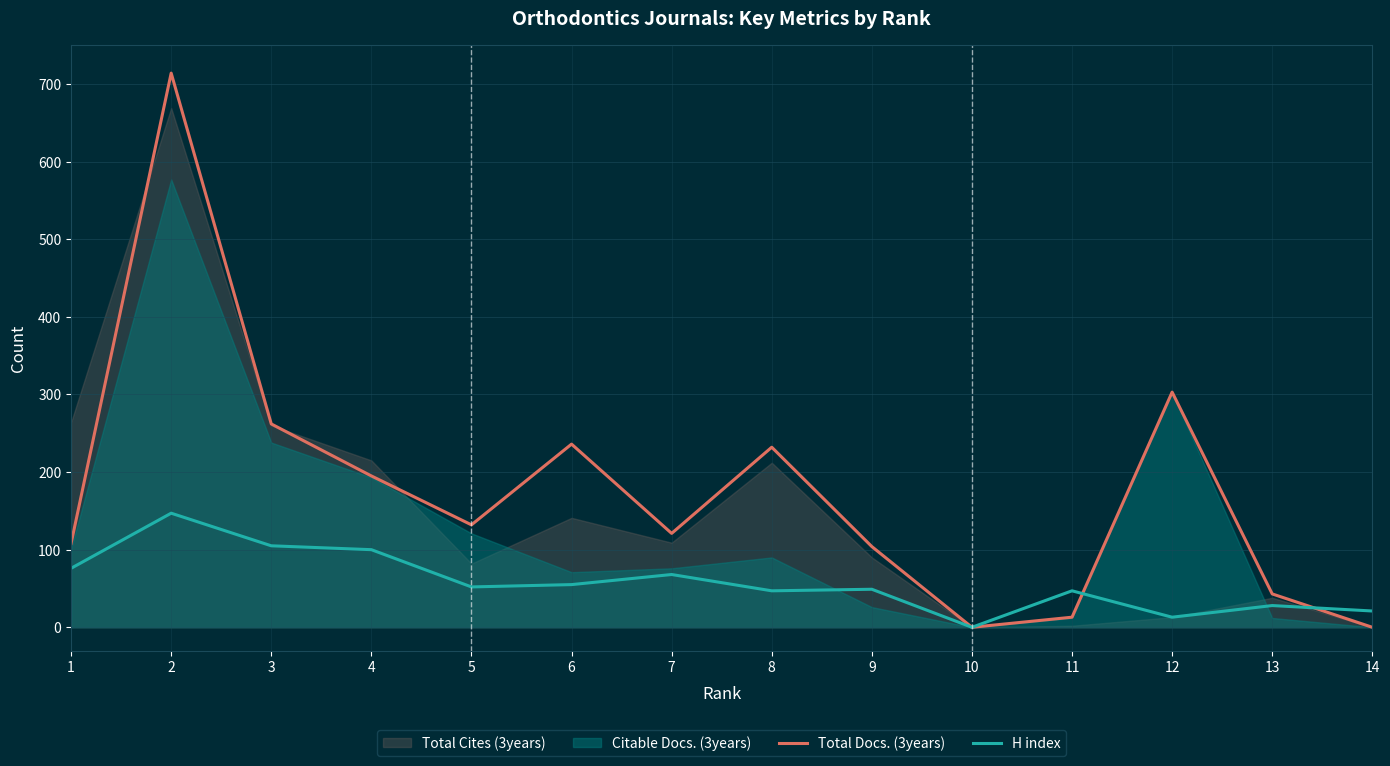

What is the value of the H index point at the 12th from the left?

13